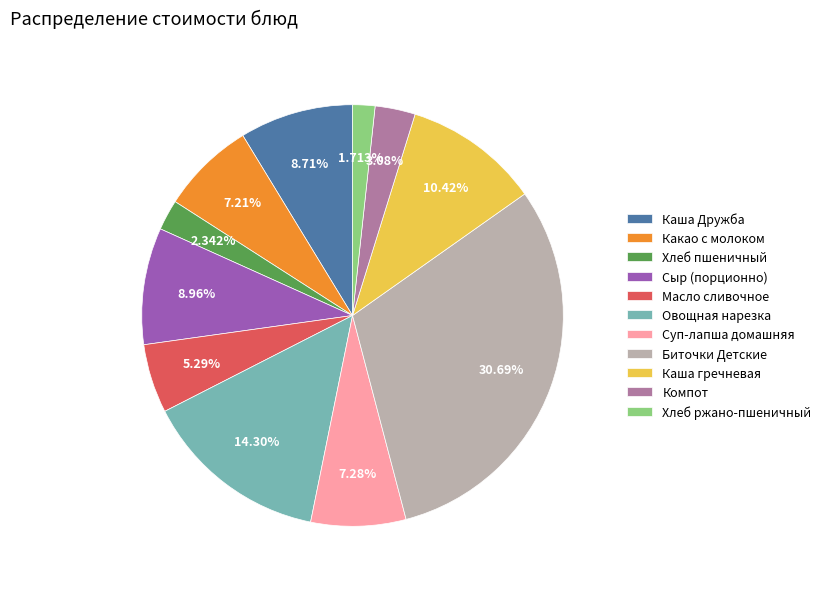

Does any single category account for the majority?

No